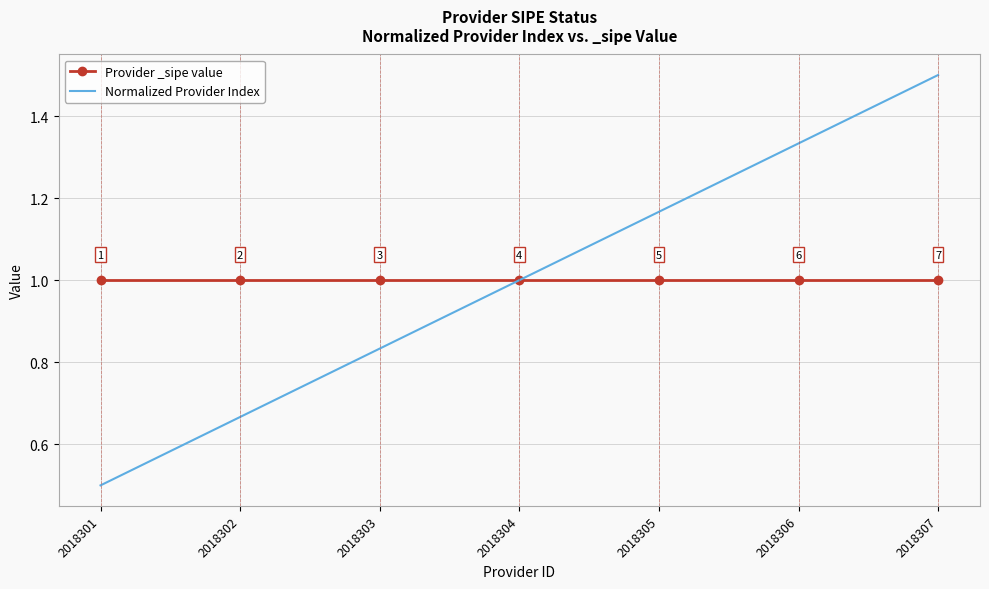

Which series has the widest spread of values?

Normalized Provider Index